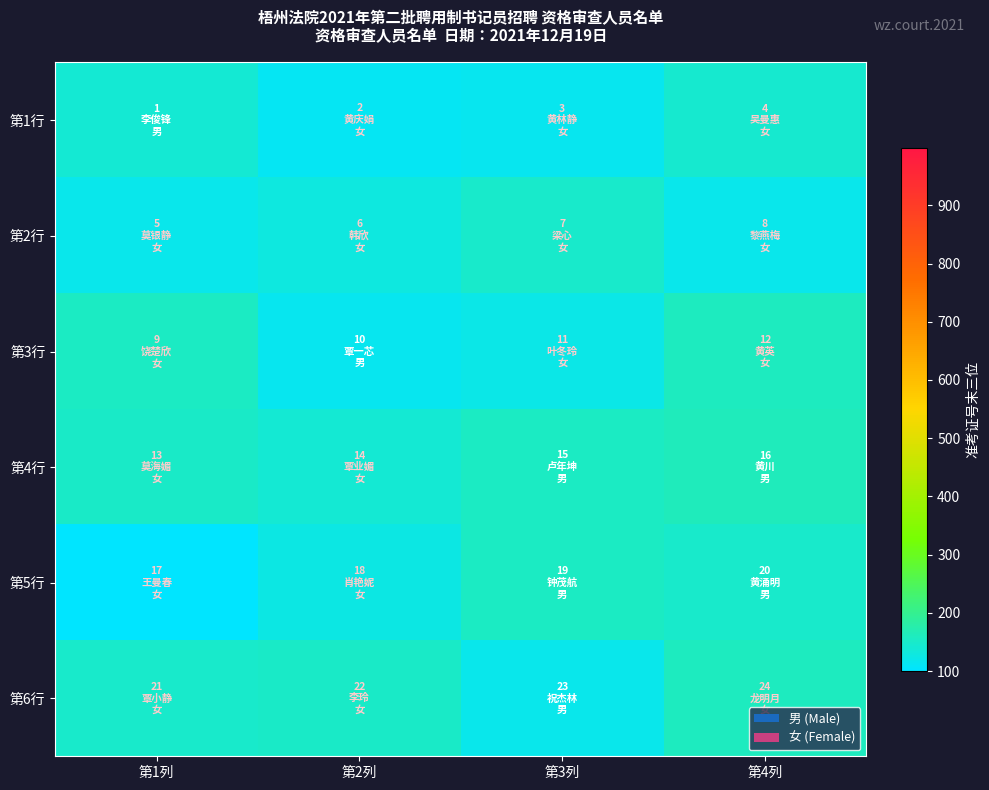

What is the maximum value shown in the chart?

160